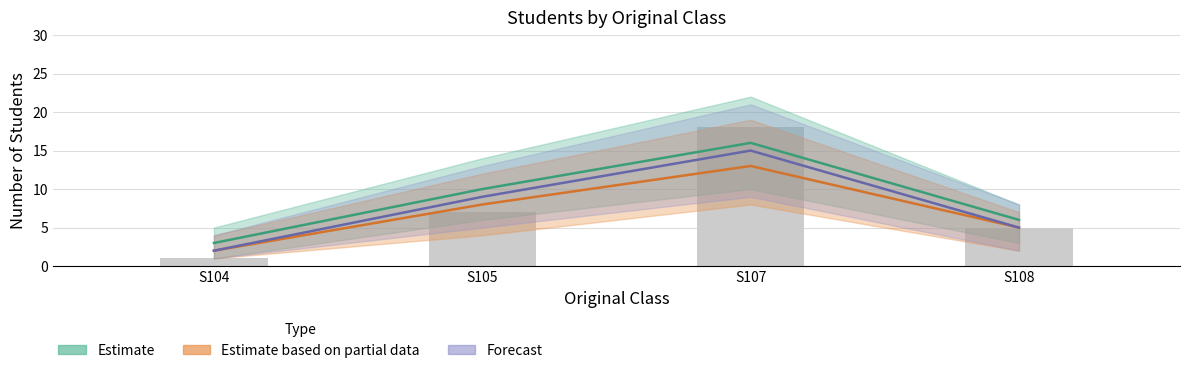

Reading left to right, list all the values displayed in this chart.

Estimate: S104=3	S105=10	S107=16	S108=6
Estimate based on partial data: S104=2	S105=8	S107=13	S108=5
Forecast: S104=2	S105=9	S107=15	S108=5